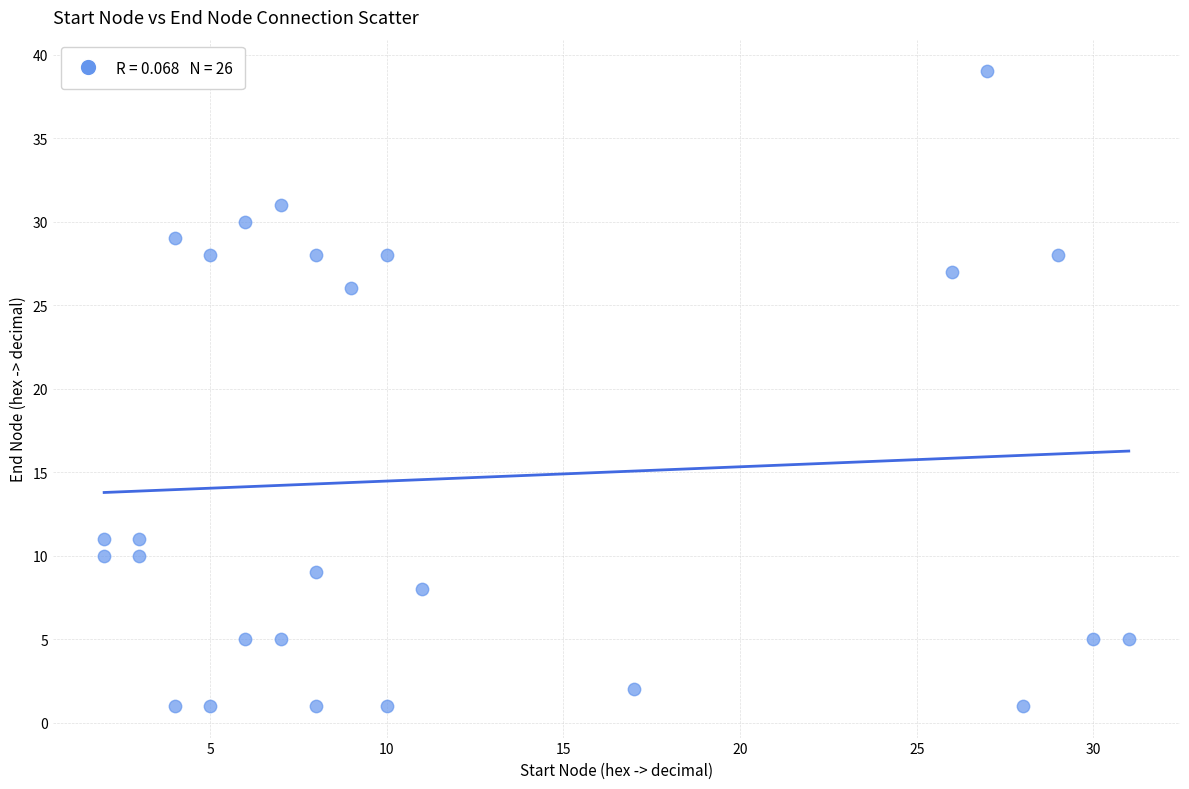

What Y value in the scatter plot is closest to 20?

26